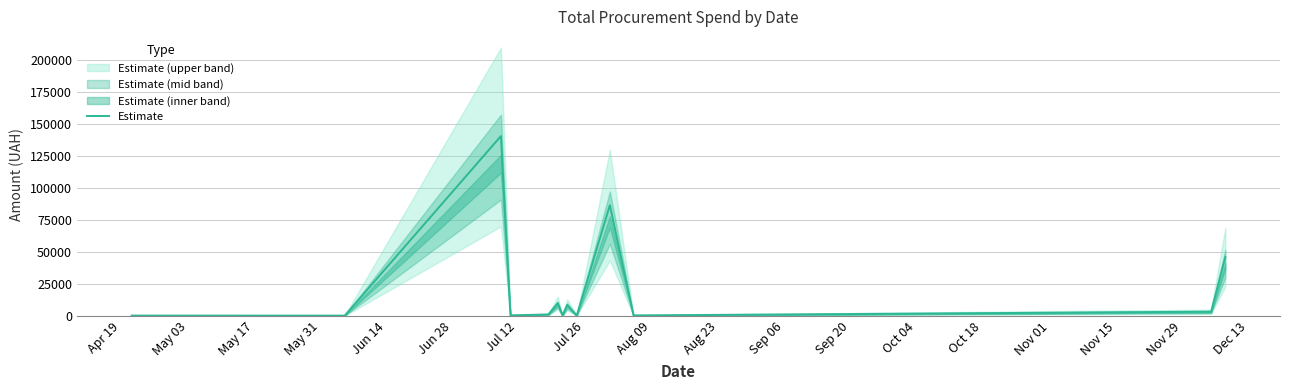

How many values exceed 1072?

7